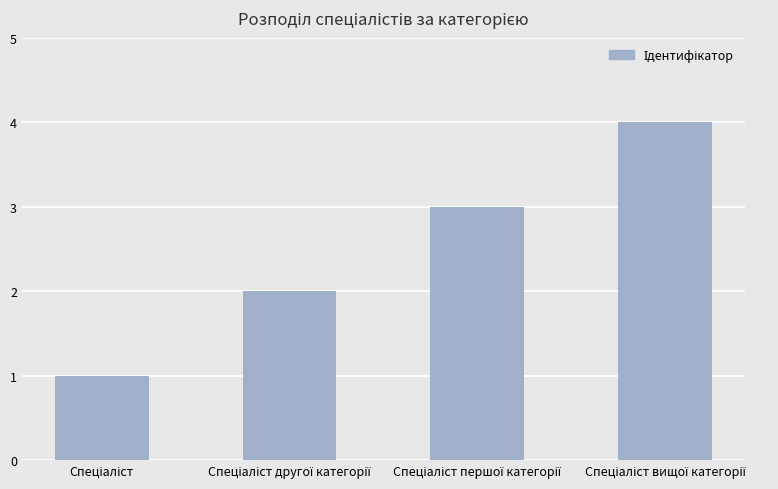

What is the greatest value displayed?

4